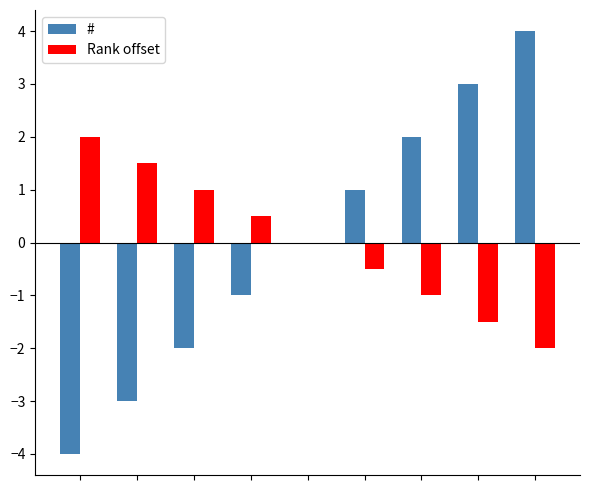

What is the greatest value displayed?

4.0